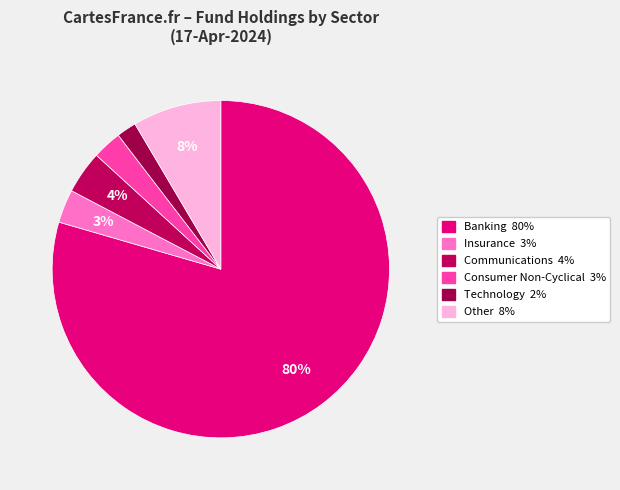

Count the number of slices in the pie.

6